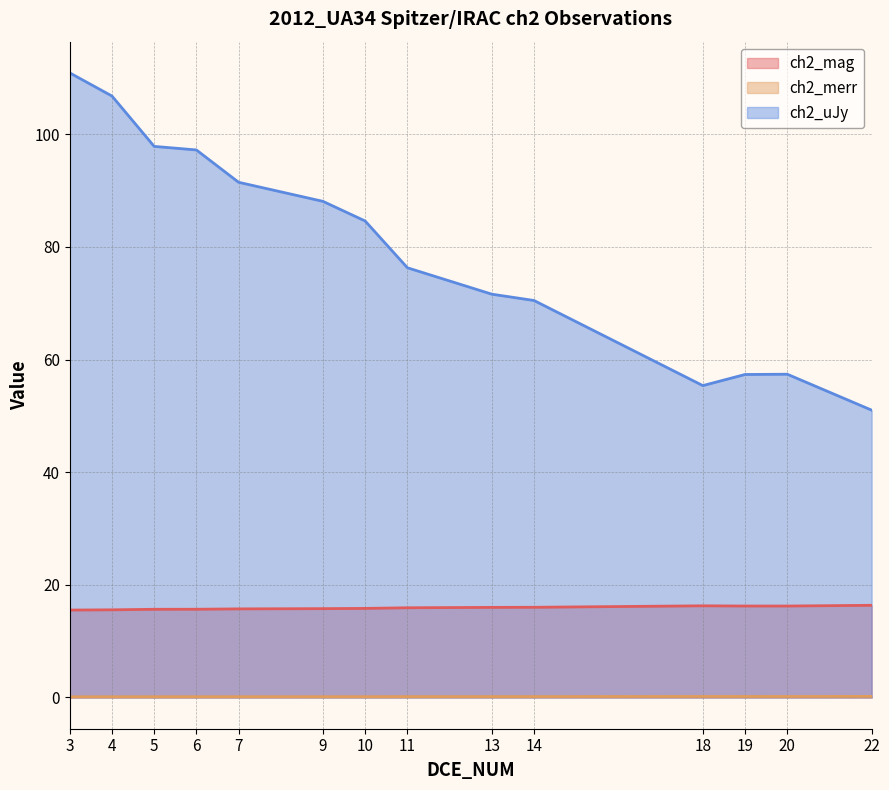

What is the difference between the maximum and minimum values in the ch2_uJy series?

59.9